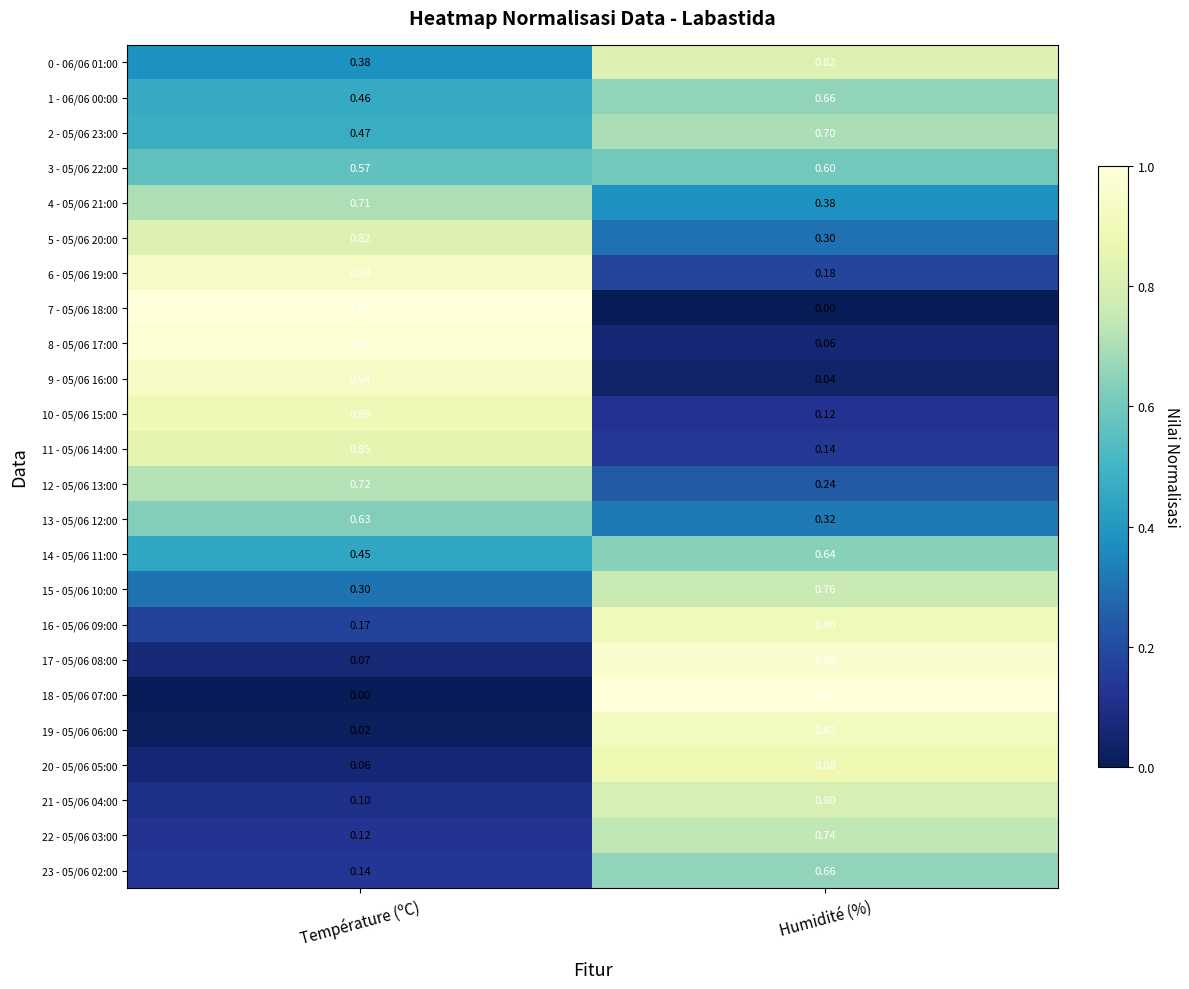

Rank the categories by 21 - 05/06 04:00 value from lowest to highest.

Température (ºC), Humidité (%)